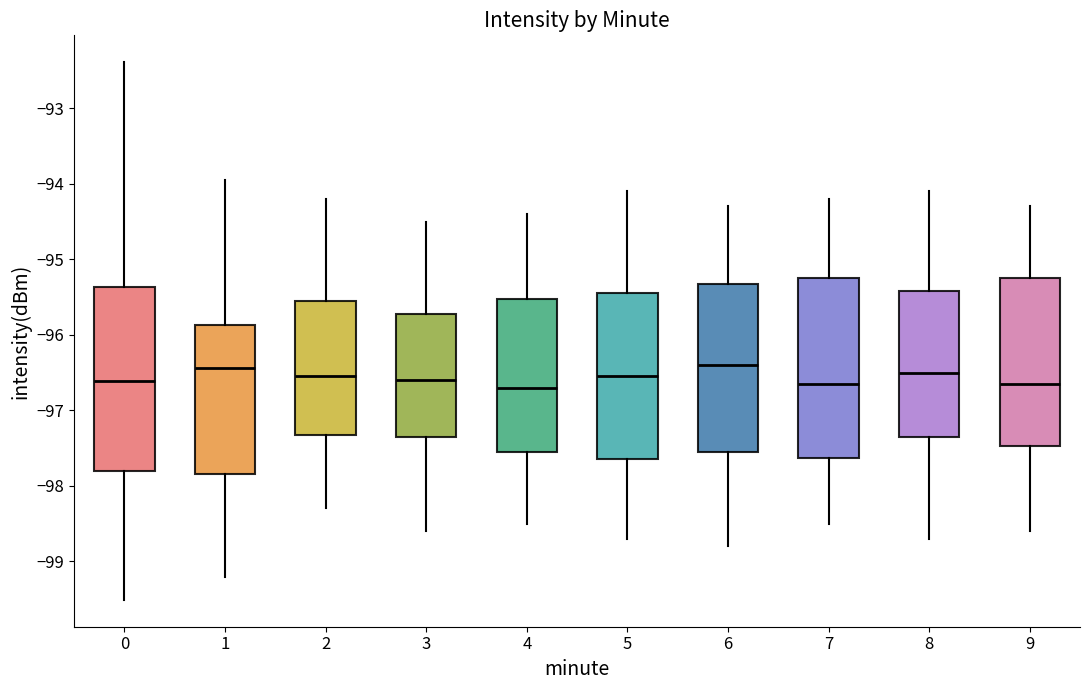

Where is the lower edge of the box at x = 9 on the y-axis? The values are not printed on the chart, so give them approximately, as read against the axis.

-97.5